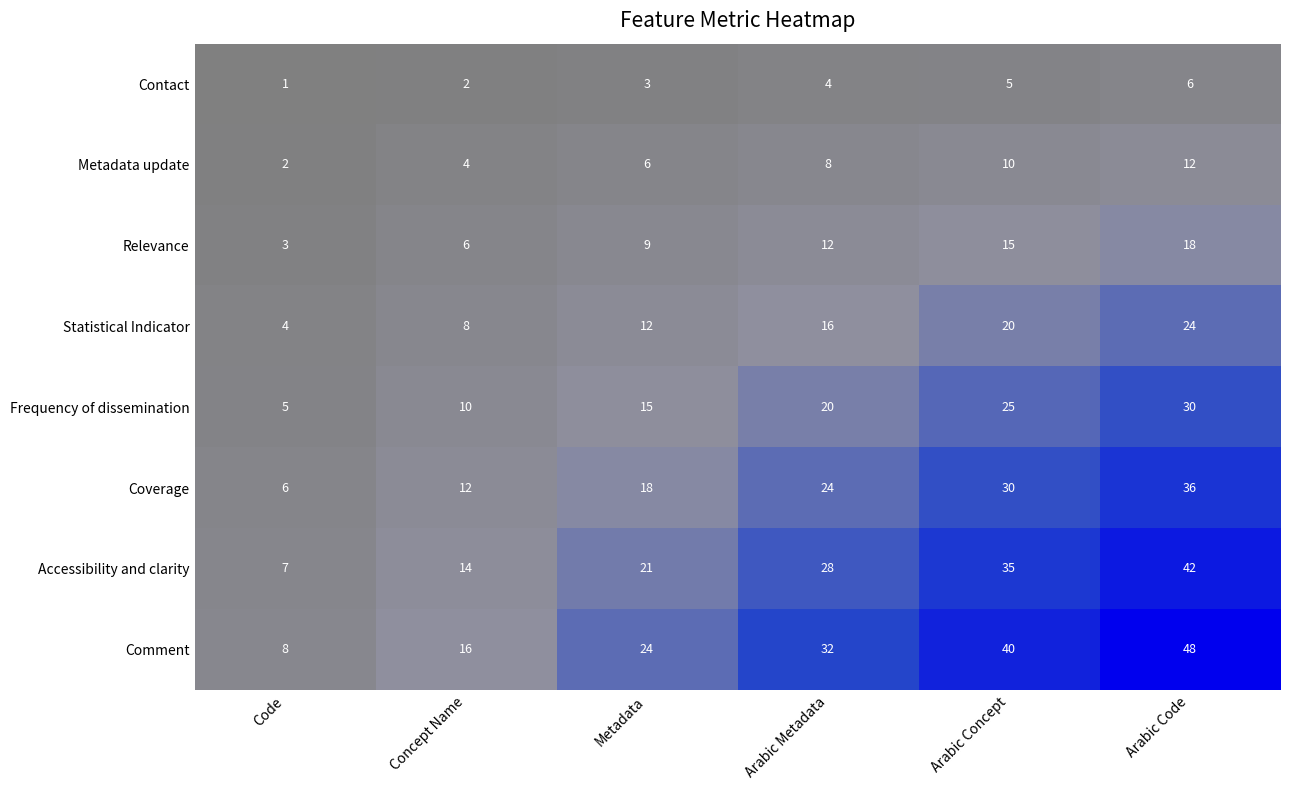

At how many categories does at least one series exceed 7?

6